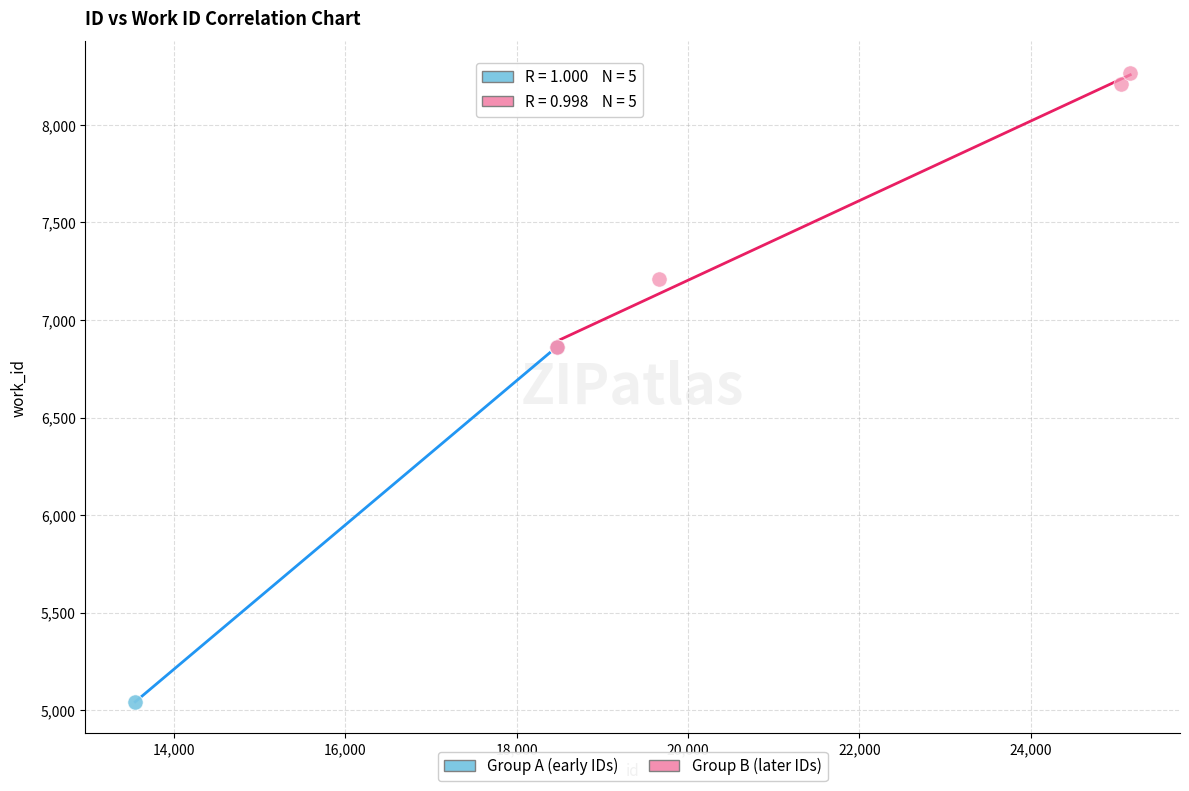

Which series contains the lowest Y value?

Group A (early IDs)